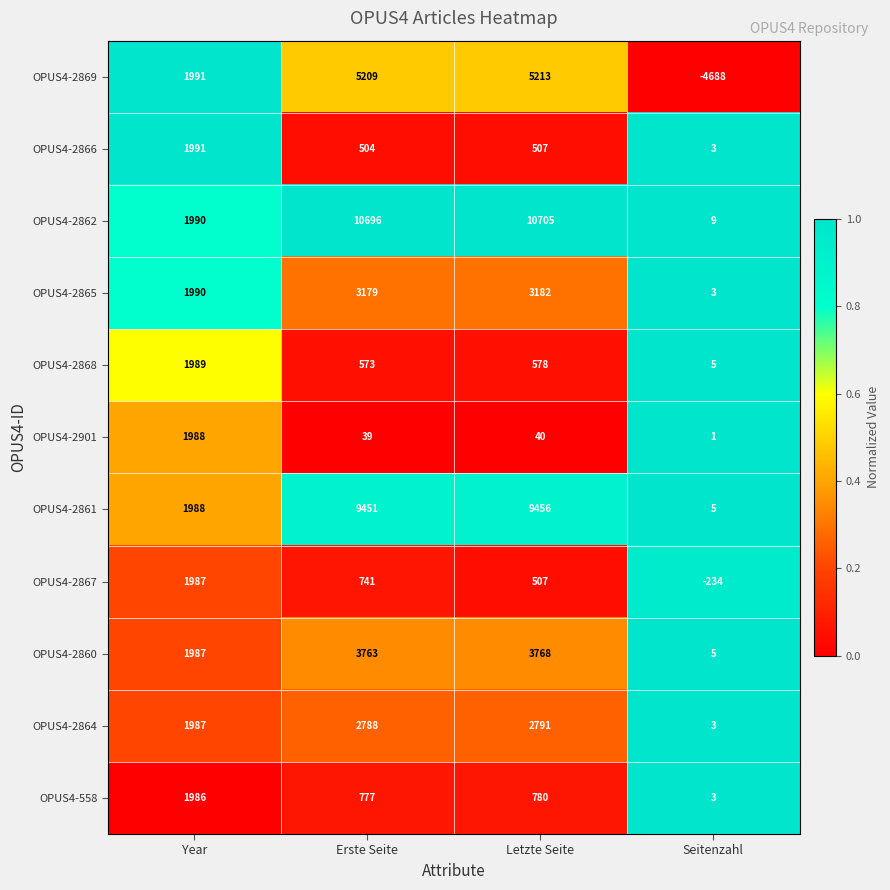

What is the sum of all OPUS4-2867 values?

3001